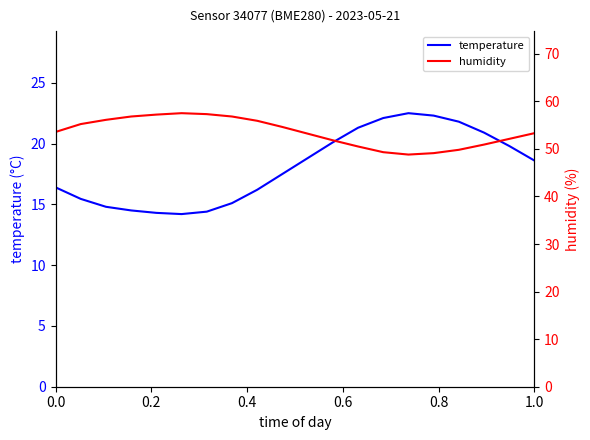

What is the maximum value for humidity?

57.5